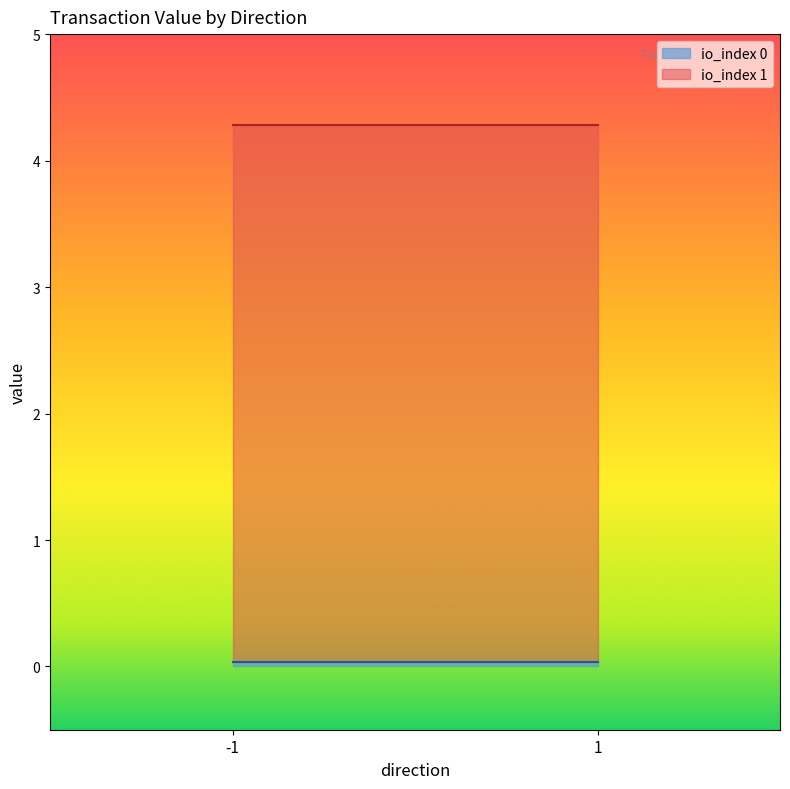

Is the value of io_index at 1 greater than the value of value at 1?

No